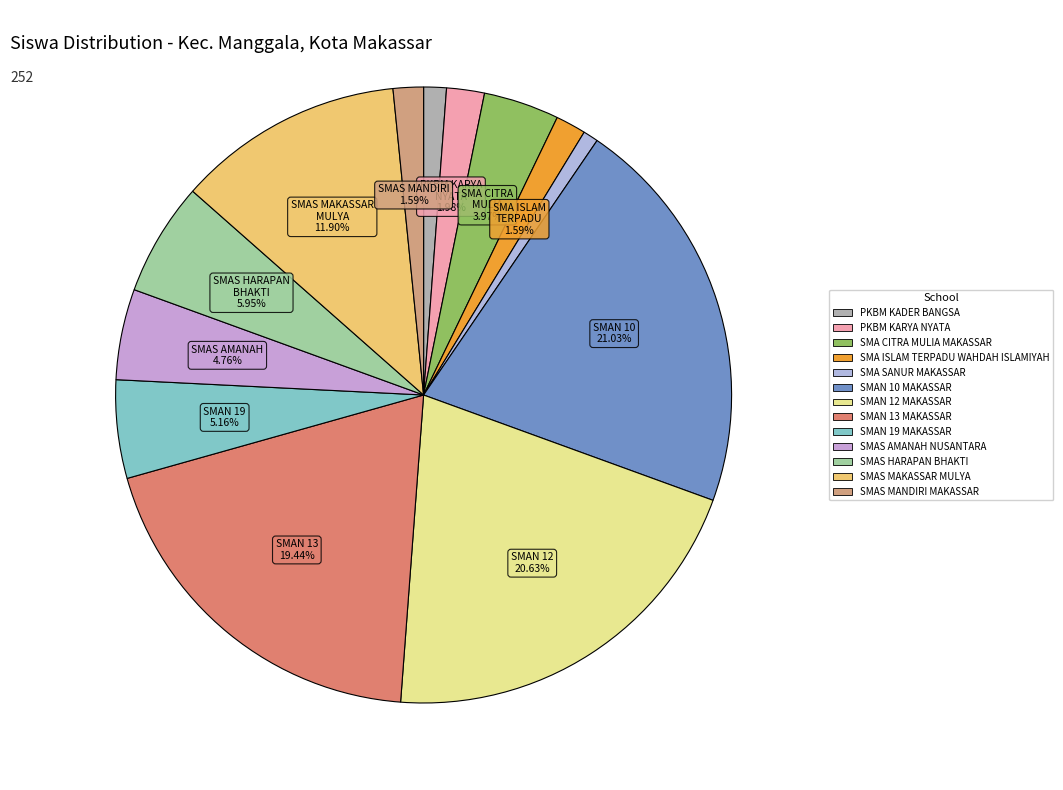

What portion of the pie excludes SMAN 12 MAKASSAR?

79.4%